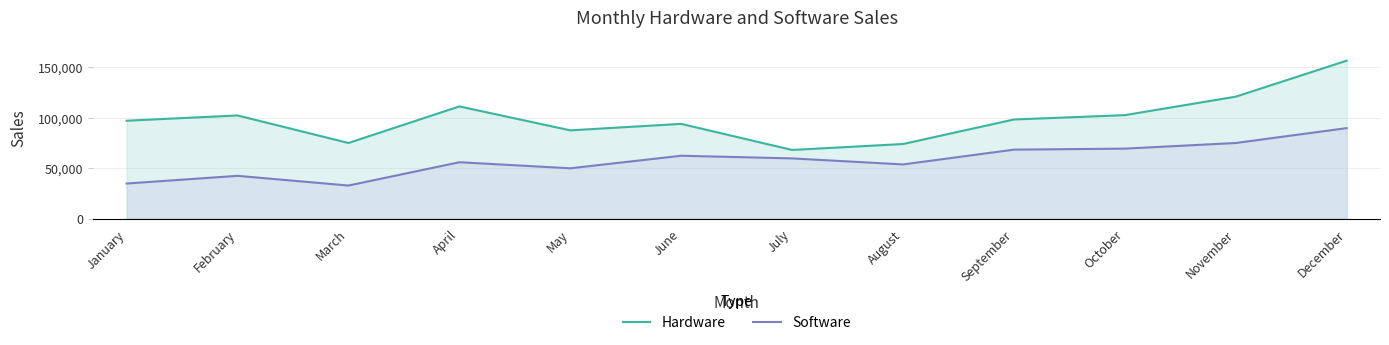

At which category does the chart reach its peak across all series?

December